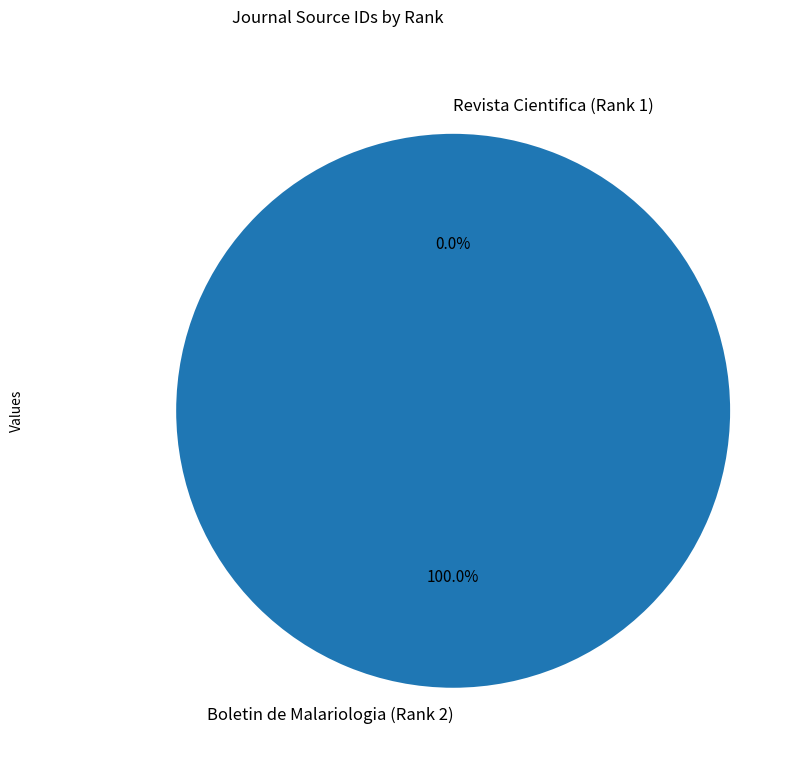

What is the smallest slice in the pie chart?

Revista Cientifica (Rank 1)